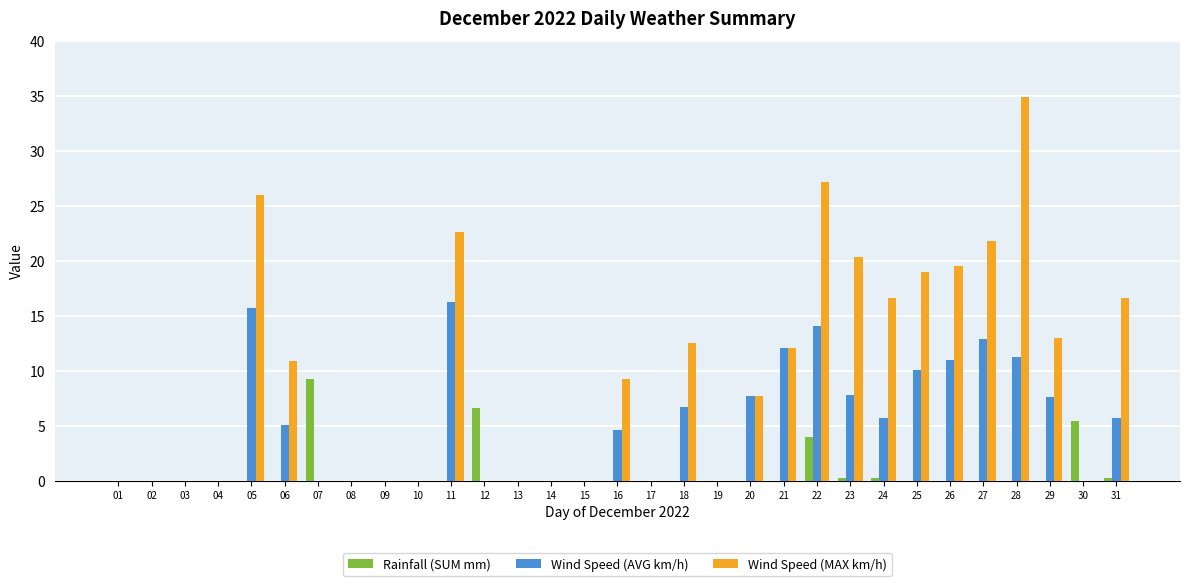

What is the sum of all Rainfall (SUM mm) values?

25.8